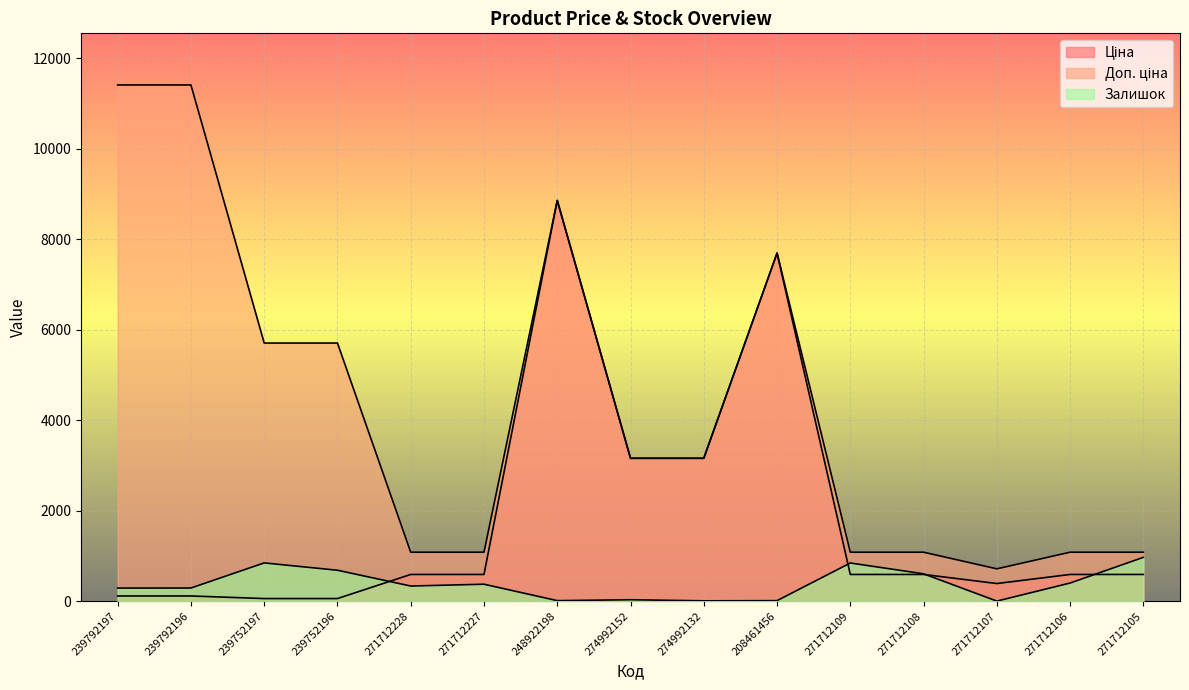

What is the difference between the Ціна values at 239792196 and 239752196?

57.0